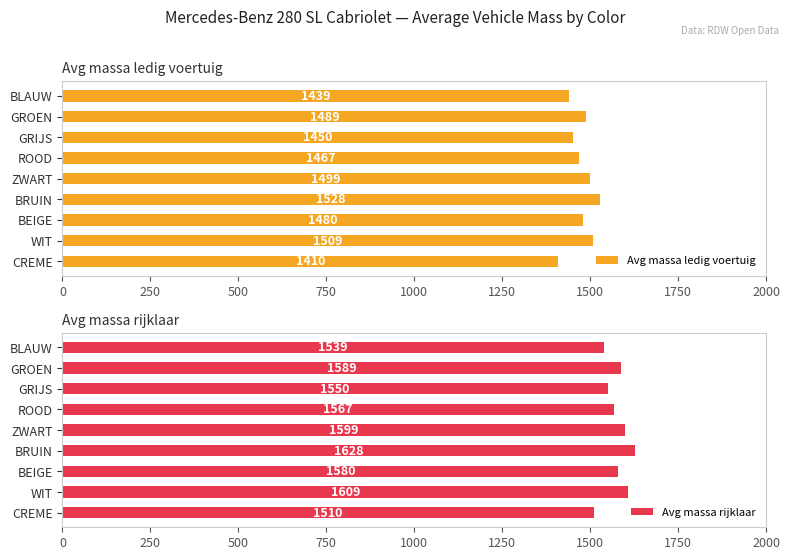

Rank the series by their average value, from highest to lowest.

Avg massa rijklaar, Avg massa ledig voertuig